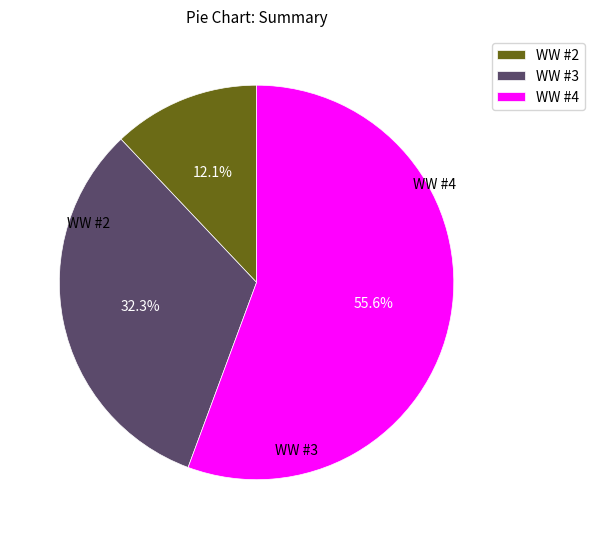

Is it true that WW #3 is 32% of the pie?

True